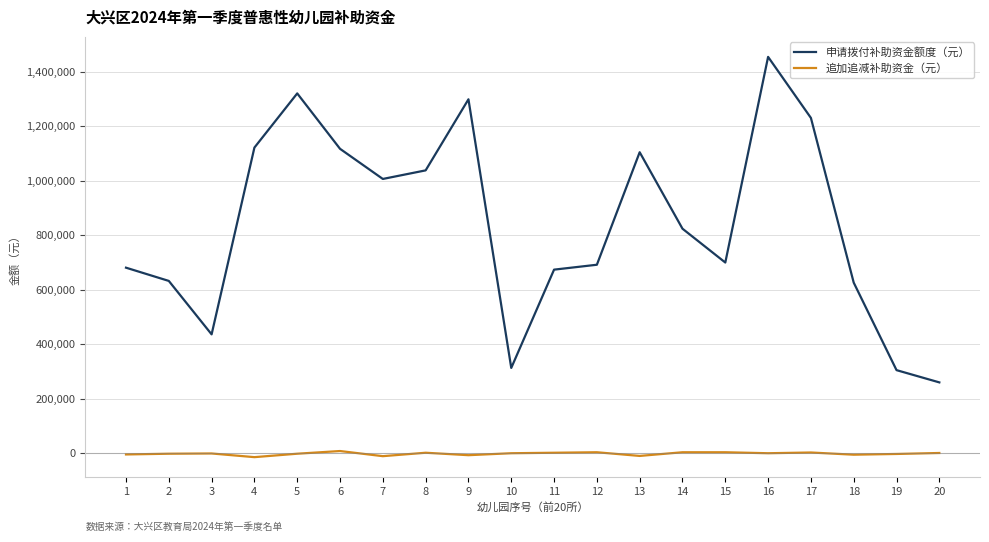

What is the lowest value of the 申请拨付补助资金额度（元） series?

260100